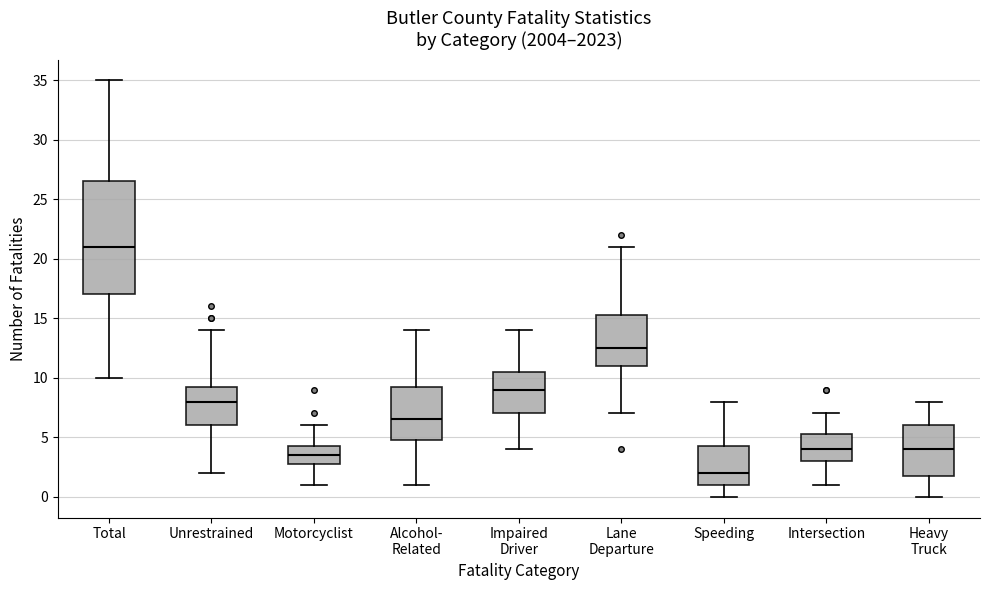

Reading left to right, read every box against the y-axis: the position of its median line, the range the box covers, and the ends of its whiskers. The values are not printed on the chart, so give them approximately, as read against the axis.

Total: median 21.0, box 17.0 to 26.5, whiskers 10.0 to 35.0
Unrestrained: median 8.0, box 6.0 to 9.5, whiskers 2.0 to 14.0
Motorcyclist: median 3.5, box 3.0 to 4.5, whiskers 1.0 to 6.0
Alcohol- Related: median 6.5, box 5.0 to 9.5, whiskers 1.0 to 14.0
Impaired Driver: median 9.0, box 7.0 to 10.5, whiskers 4.0 to 14.0
Lane Departure: median 12.5, box 11.0 to 15.5, whiskers 7.0 to 21.0
Speeding: median 2.0, box 1.0 to 4.5, whiskers 0.0 to 8.0
Intersection: median 4.0, box 3.0 to 5.5, whiskers 1.0 to 7.0
Heavy Truck: median 4.0, box 2.0 to 6.0, whiskers 0.0 to 8.0